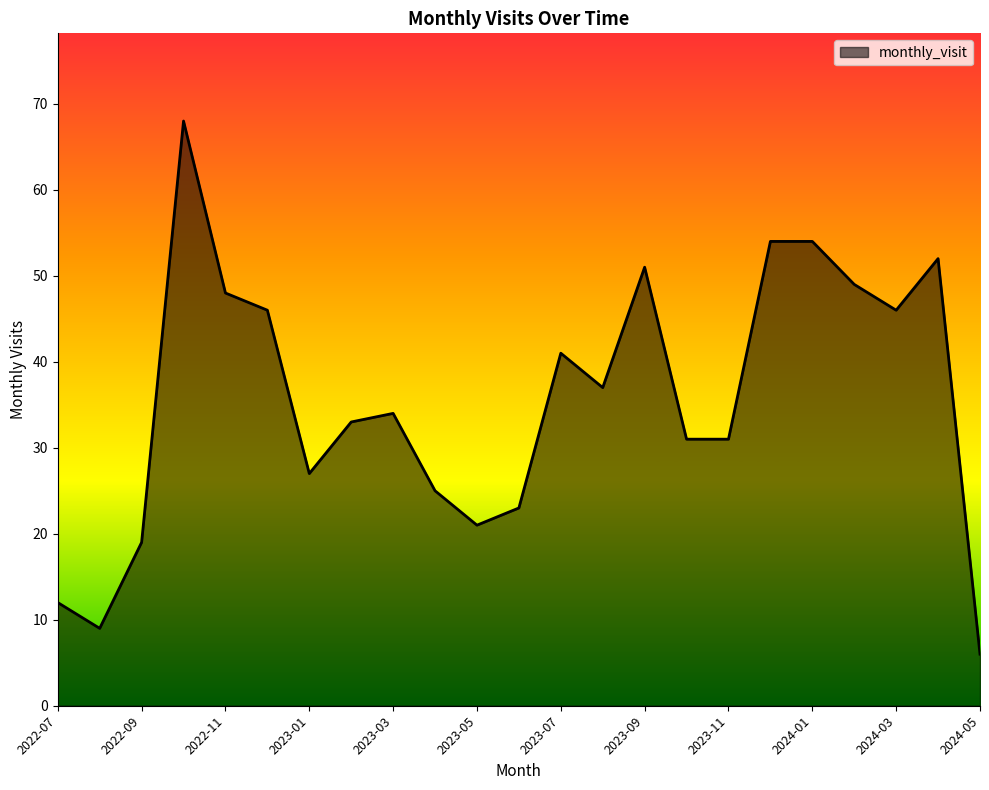

How many lines are shown in the chart?

1